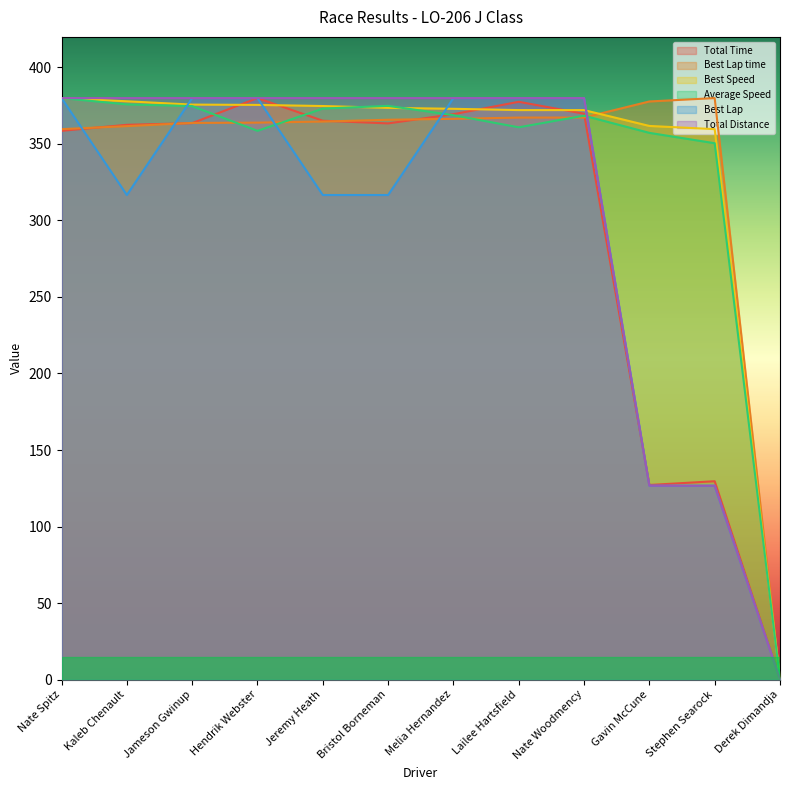

At which label does Best Lap time reach its minimum?

Derek Dimandja